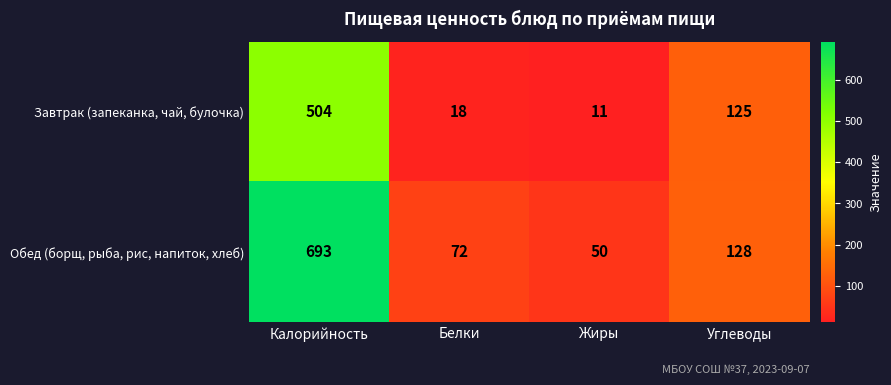

Rank the series by their maximum value, from highest to lowest.

Обед (борщ, рыба, рис, напиток, хлеб), Завтрак (запеканка, чай, булочка)